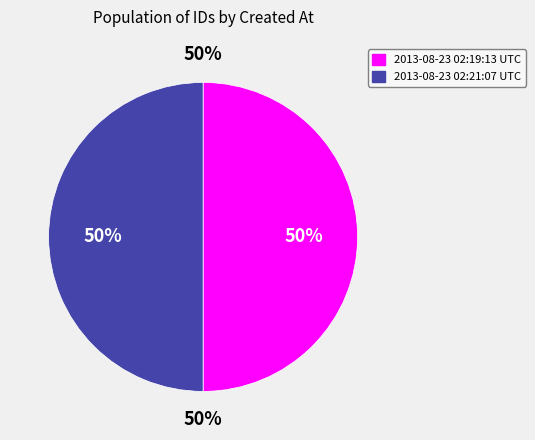

How many slices are in this pie chart?

2